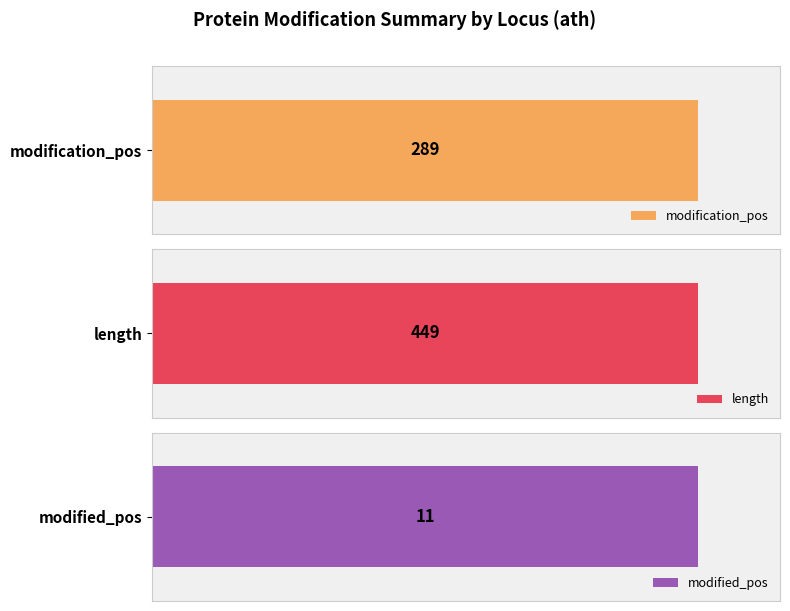

At AT1G07940, list the series in order from largest to smallest.

length, modification_pos, modified_pos